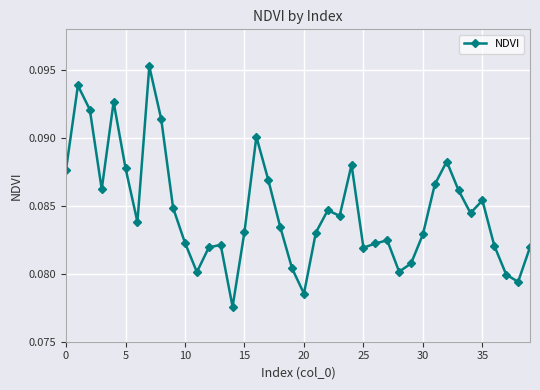

Count the values in the range 0 to 1.

40